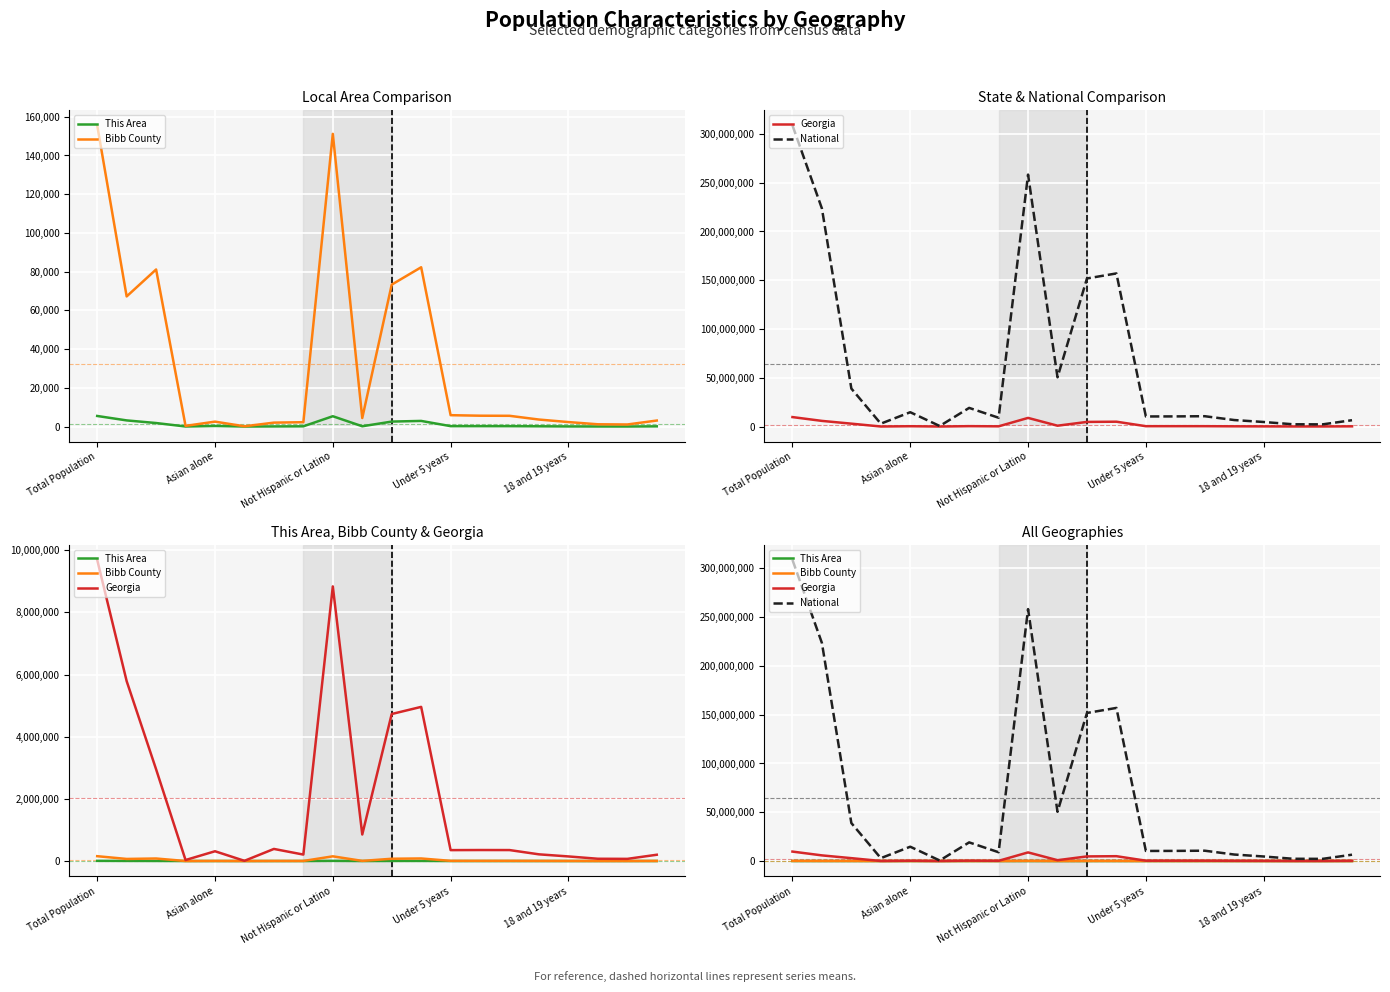

Reading left to right, list all the values displayed in this chart.

This Area: 5454	3164	1808	14	298	2	55	113	5318	136	2557	2897	201	201	189	126	55	26	14	99
Bibb County: 155547	67199	81116	332	2531	120	2014	2235	151158	4389	73286	82261	5861	5593	5539	3606	2306	1160	1055	3091
Georgia: 9687653	5787440	2950435	32151	314467	6799	388872	207489	8833964	853689	4729171	4958482	350673	353909	352577	215202	147732	73069	69430	201978
National: 308745538	223553265	38929319	2932248	14674252	540013	19107368	9009073	258267944	50477594	151781326	156964212	10319427	10389638	10579862	6656209	4647457	2308319	2223198	6482659